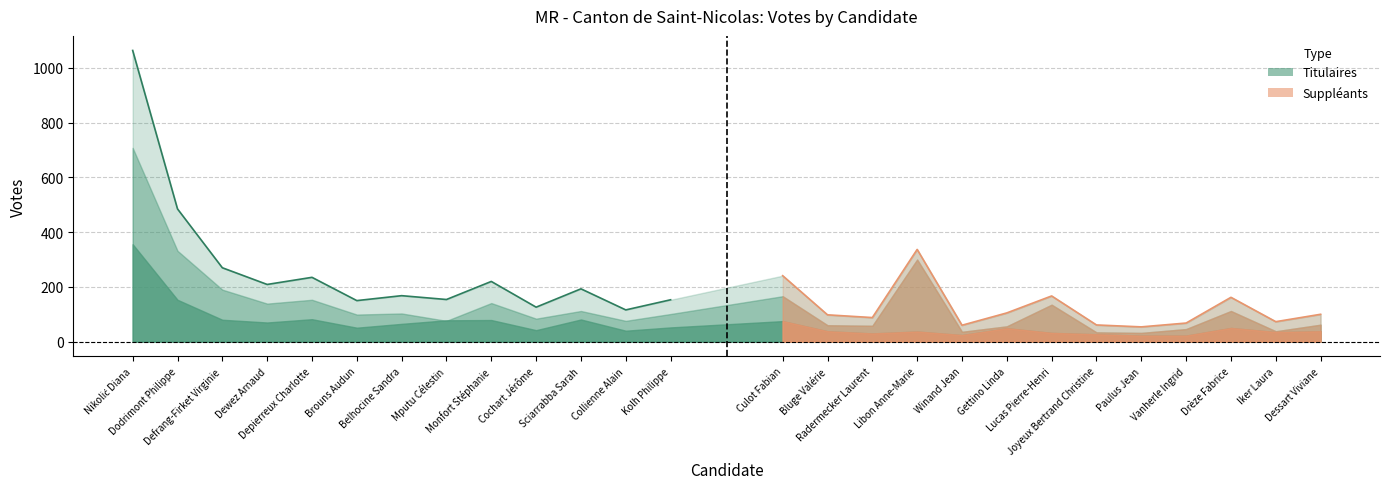

True or false: Titulaires (TOTAUX) and Titulaires (Saint-Nicolas) cross at least once.

False